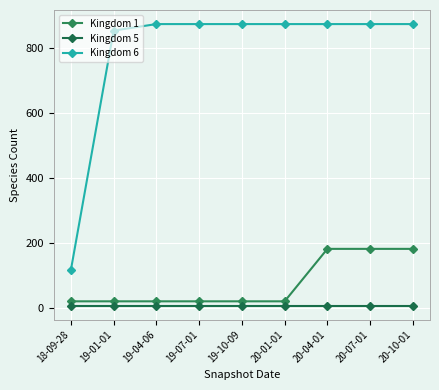

True or false: Kingdom 6 and Kingdom 1 intersect in this chart.

False